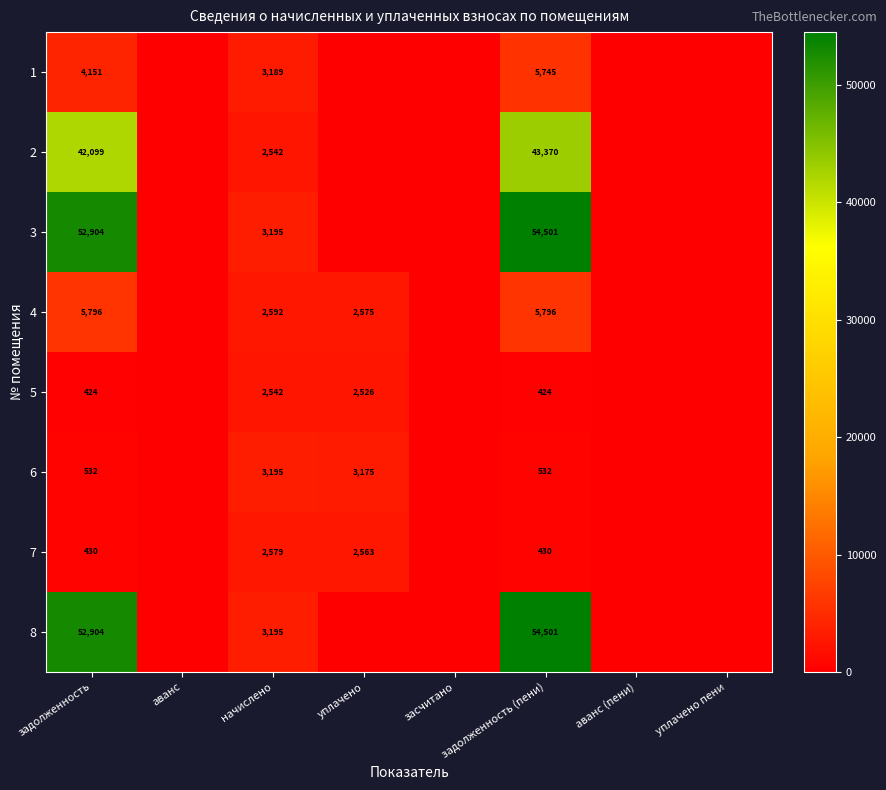

What is the greatest value displayed?

54501.3